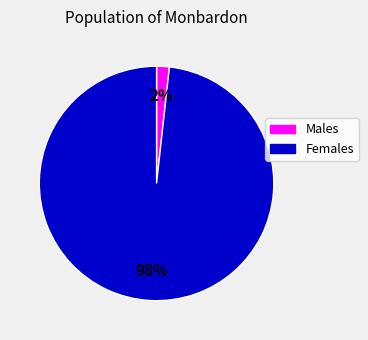

To the nearest percent, what is the average slice percentage?

50%